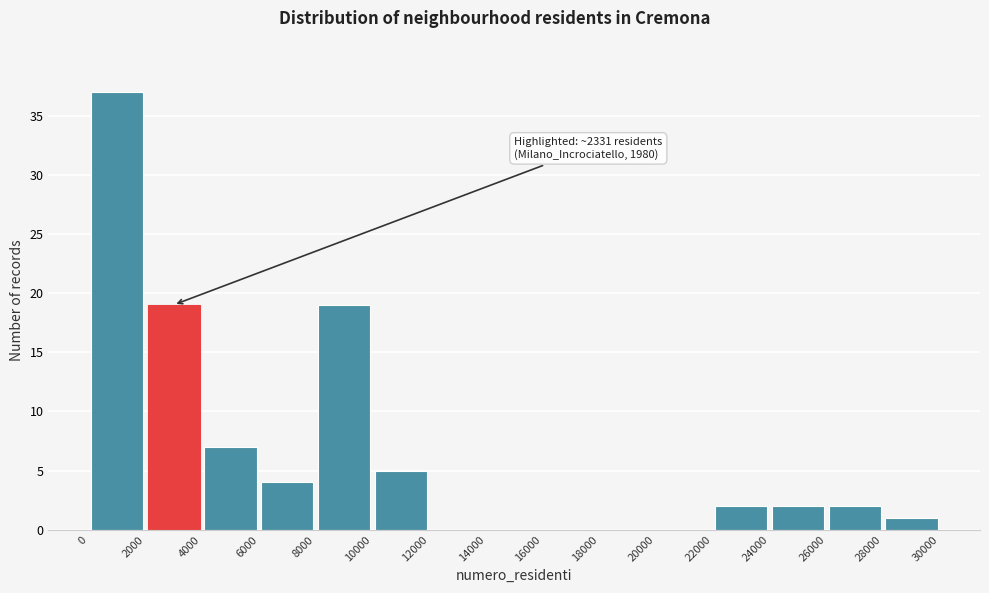

Which range on the x-axis has the tallest bar?

0 to 2000